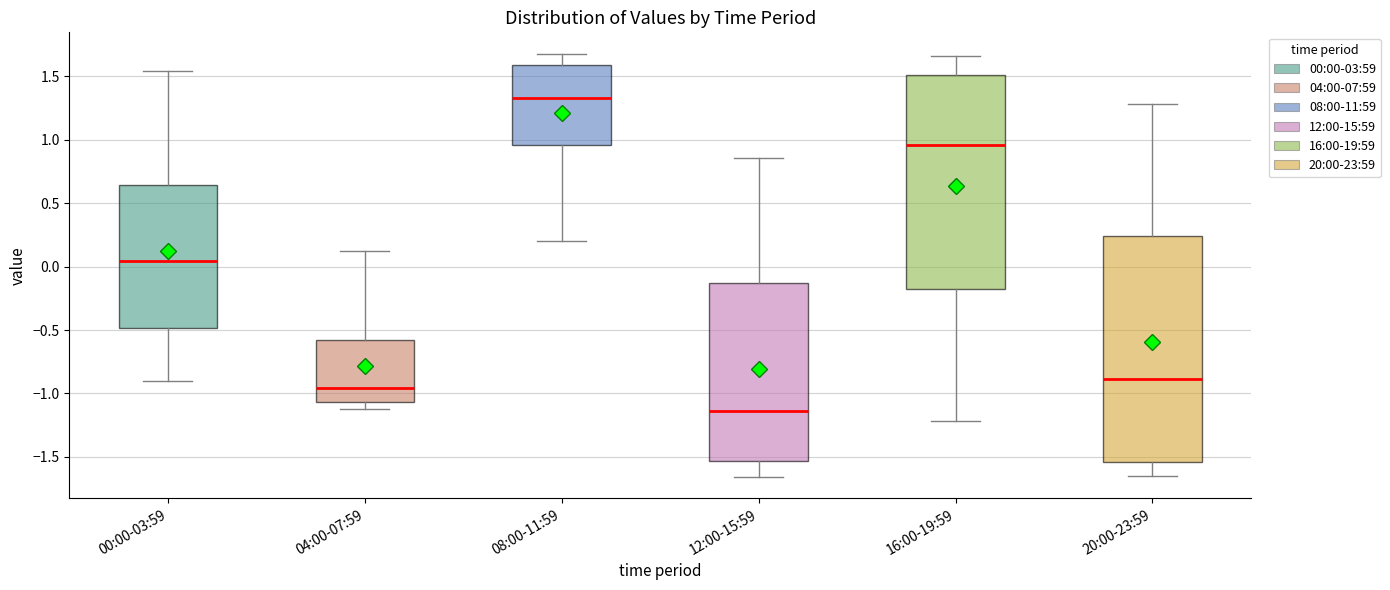

Reading left to right, transcribe this box plot: for each box, give where its median line is, the range the box spans, and where its two whiskers end, as read against the y-axis. The values are not printed on the chart, so give them approximately, as read against the axis.

00:00-03:59: median 0.05, box -0.50 to 0.65, whiskers -0.90 to 1.55
04:00-07:59: median -0.95, box -1.05 to -0.55, whiskers -1.10 to 0.10
08:00-11:59: median 1.35, box 0.95 to 1.60, whiskers 0.20 to 1.70
12:00-15:59: median -1.15, box -1.55 to -0.15, whiskers -1.65 to 0.85
16:00-19:59: median 0.95, box -0.20 to 1.50, whiskers -1.20 to 1.65
20:00-23:59: median -0.90, box -1.55 to 0.25, whiskers -1.65 to 1.30